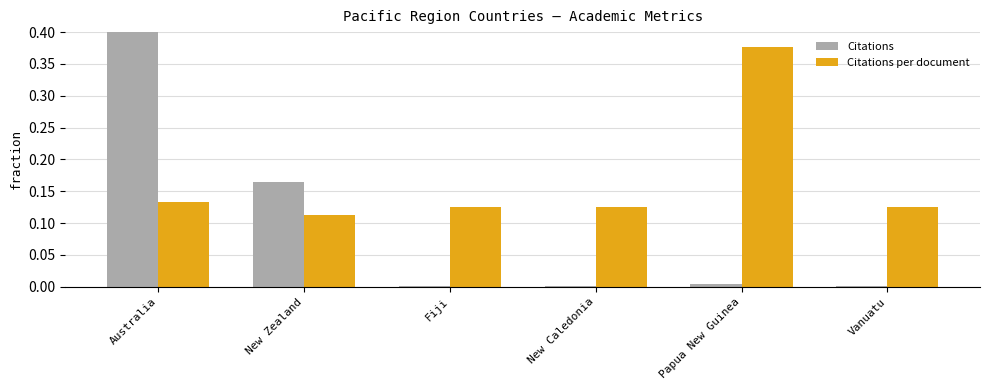

True or false: Citations per document has a value of 0.2 at New Zealand.

False